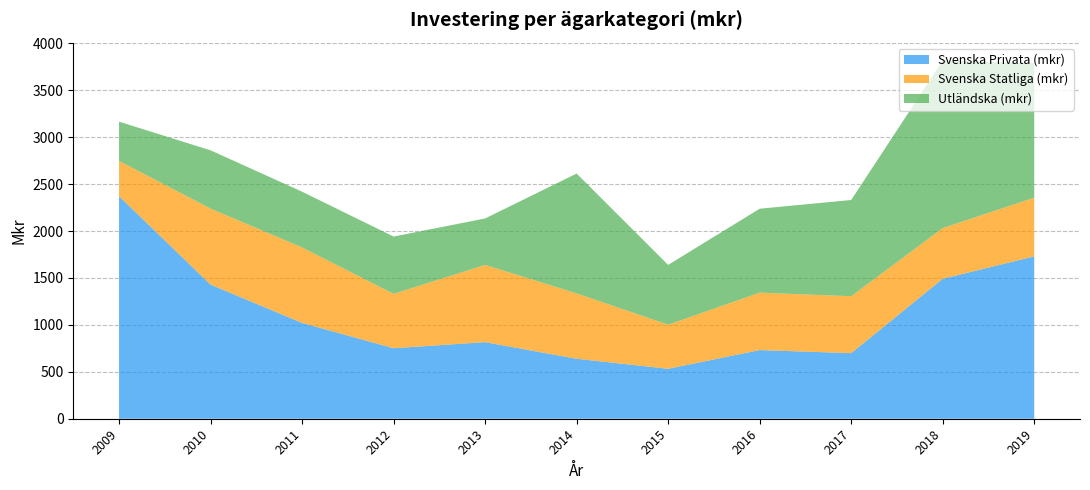

What is the smallest value displayed?

376.2